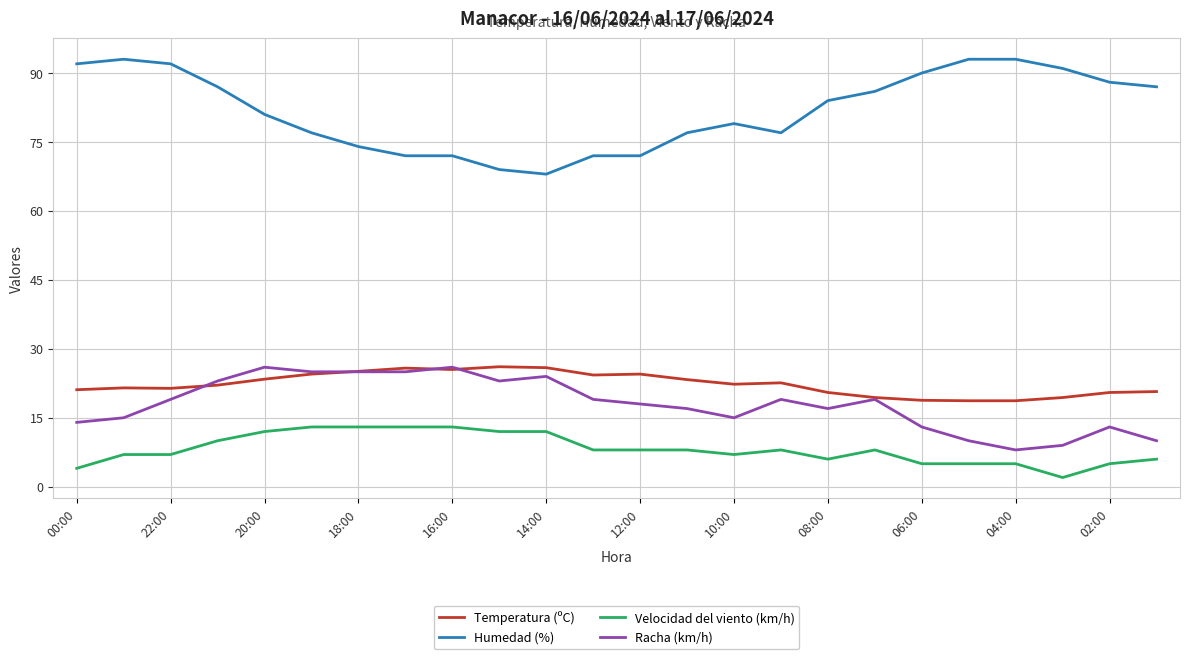

At how many categories does at least one series exceed 35?

24